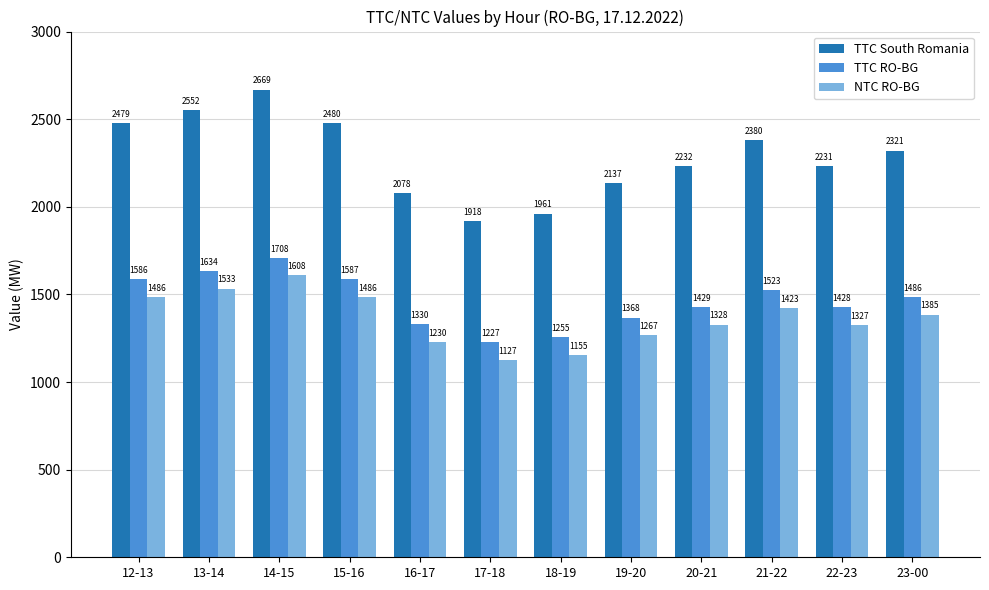

Rank the categories by TTC RO-BG value from highest to lowest.

14-15, 13-14, 15-16, 12-13, 21-22, 23-00, 20-21, 22-23, 19-20, 16-17, 18-19, 17-18